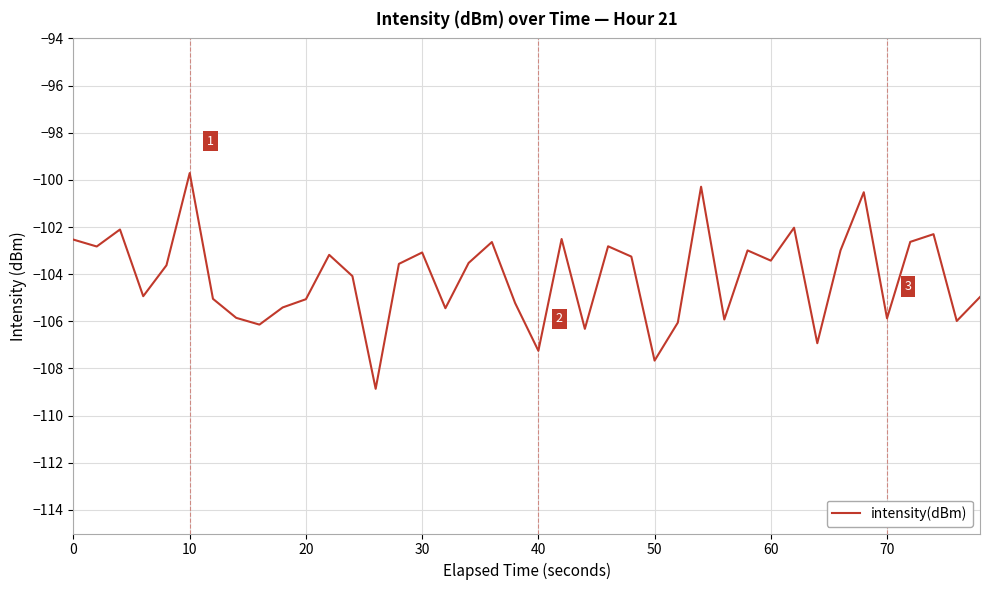

What is the greatest value displayed?

-99.7